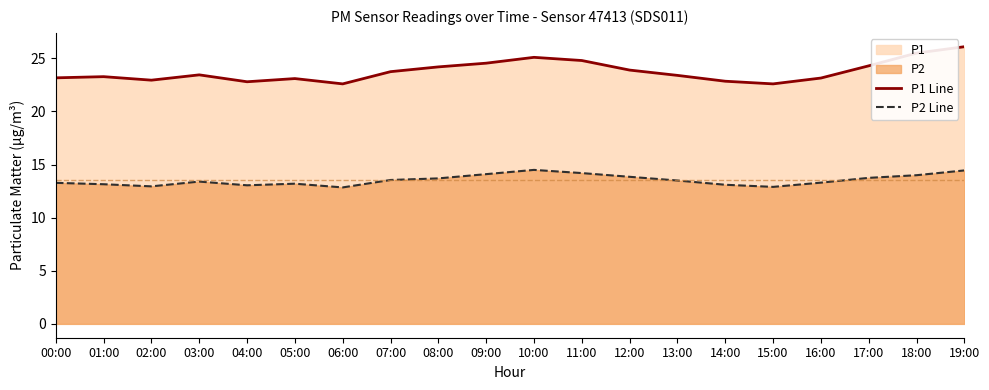

How many categories are shown in the chart?

20